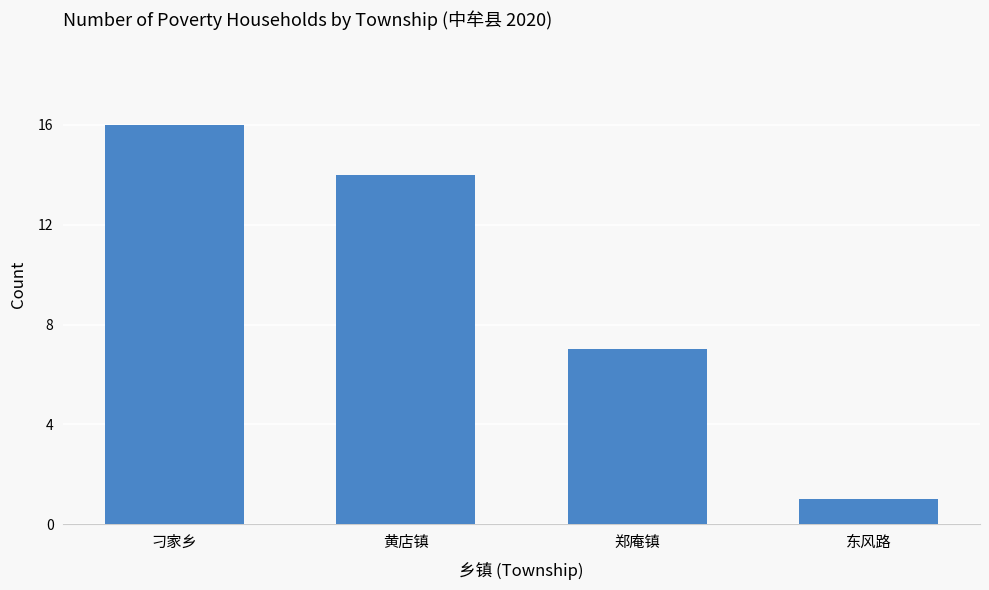

Are the bars grouped side by side (vs. stacked)?

No